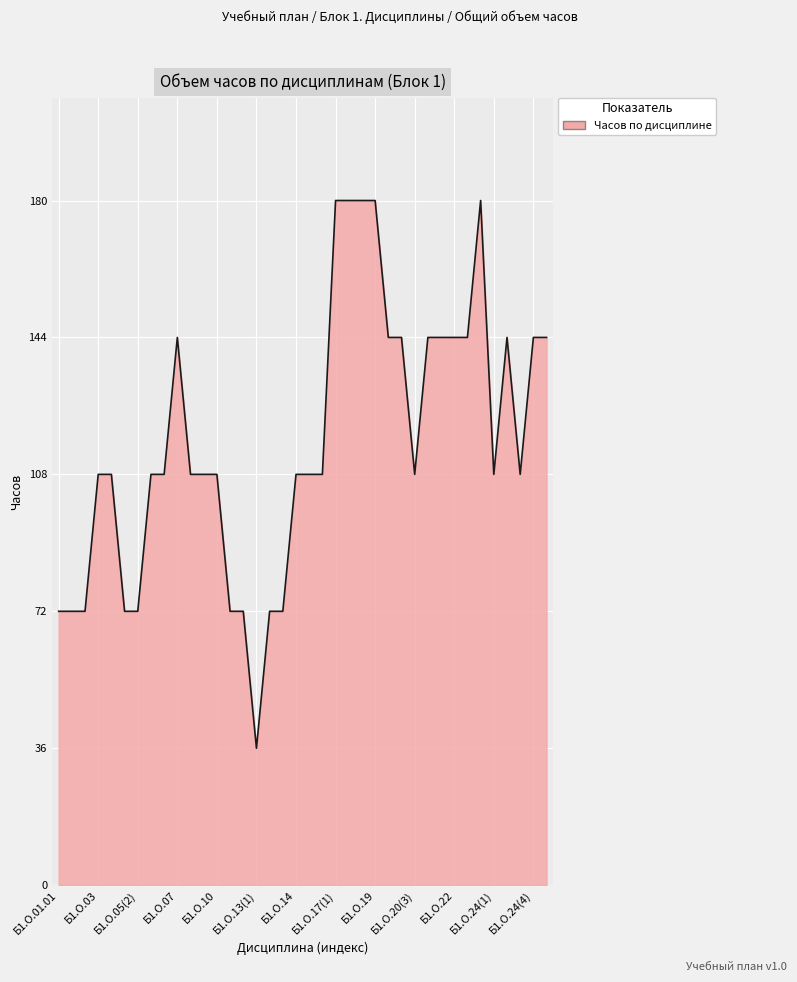

What is the difference between the maximum and minimum values?

144